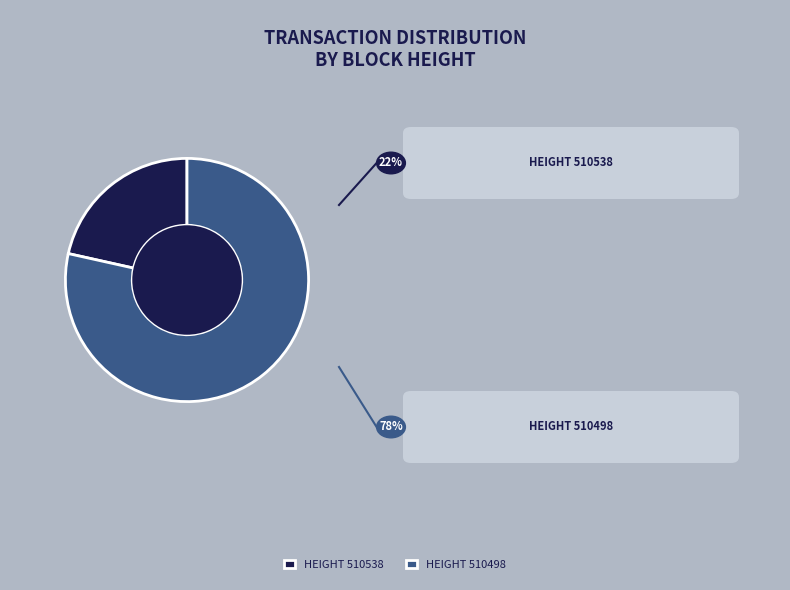

Is there a majority slice in this chart?

Yes